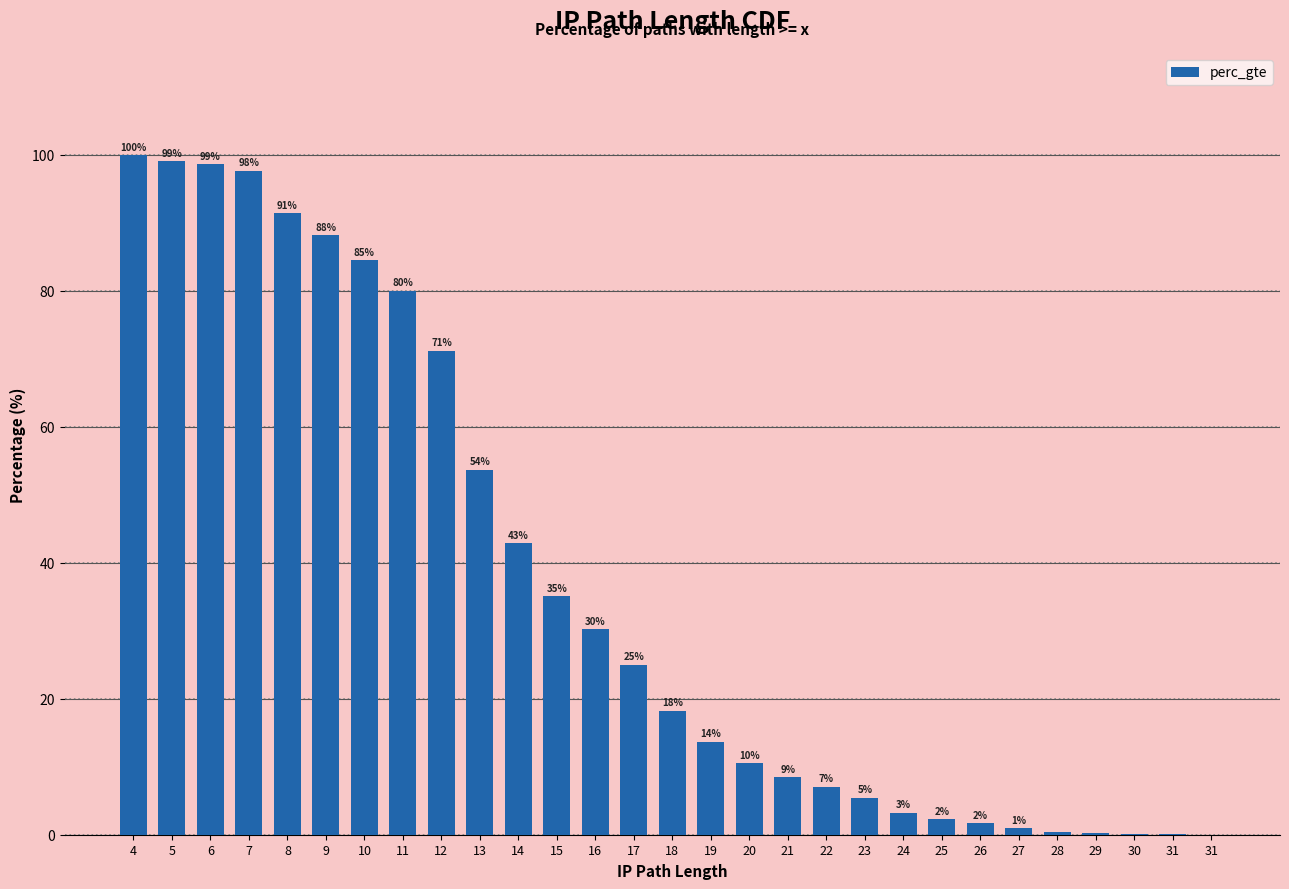

Are the bars horizontal?

No